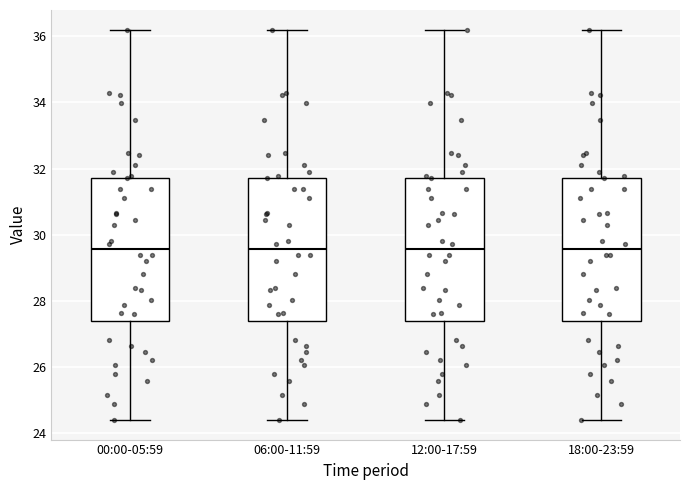

Where is the lower edge of the box for 06:00-11:59 on the y-axis? The values are not printed on the chart, so give them approximately, as read against the axis.

27.4